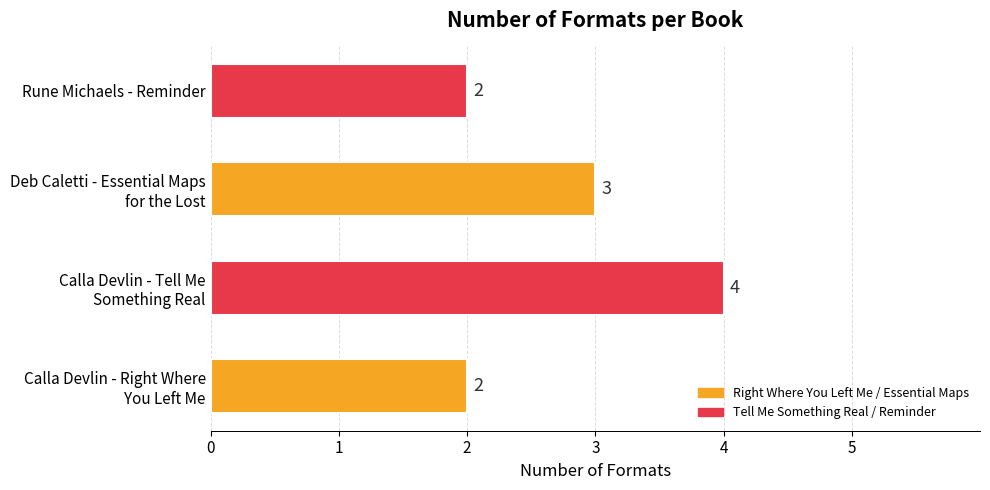

Reading bottom to top, transcribe all the data shown in this chart.

2	4	3	2